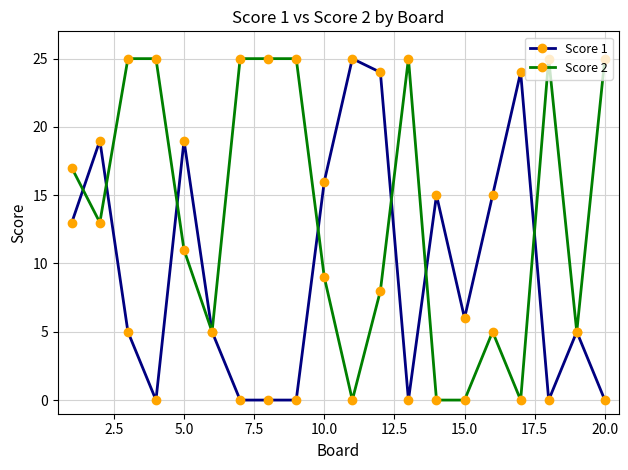

List the series in order of their overall mean, highest first.

Score 2, Score 1